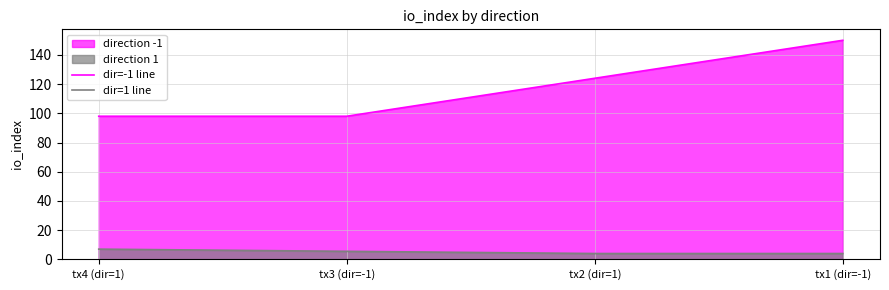

What is the maximum value shown in the chart?

150.0